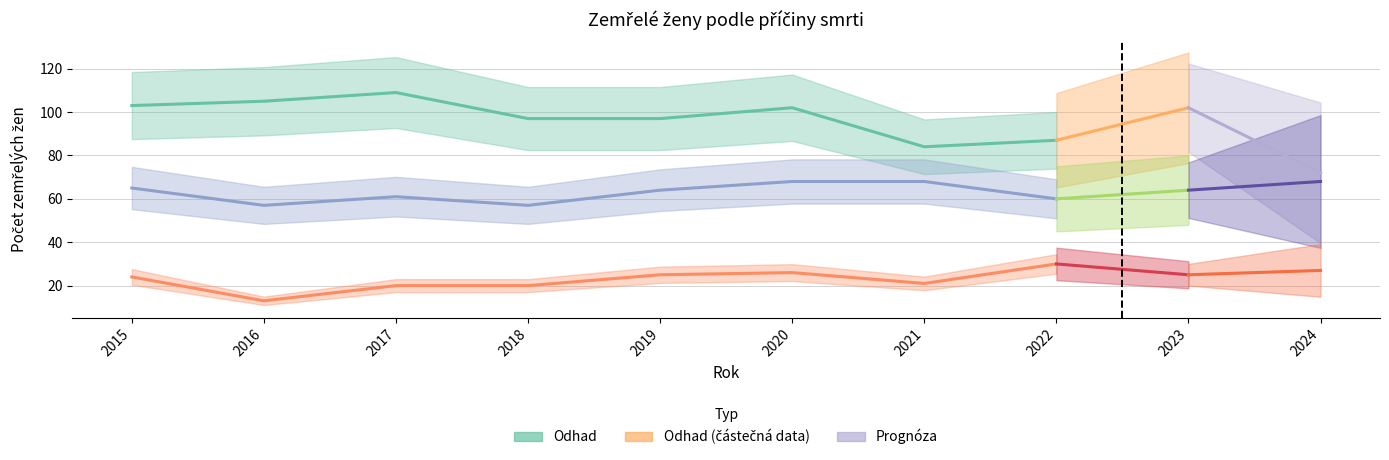

At which category does the chart reach its peak across all series?

2017